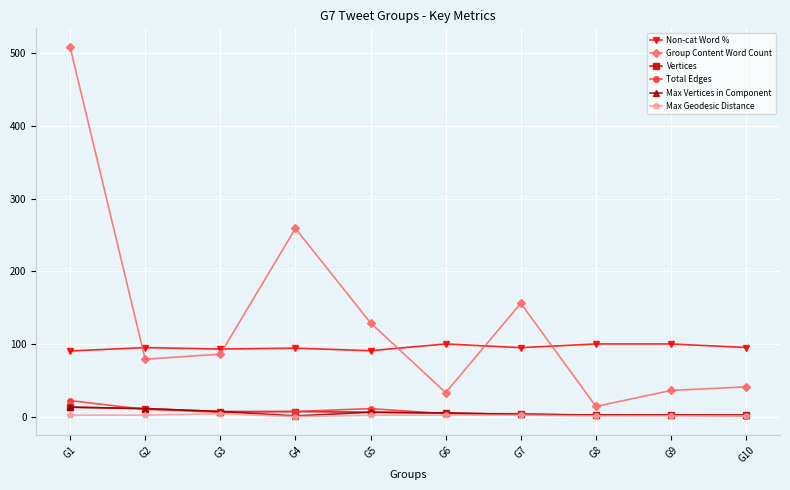

How many distinct data groups are displayed?

6